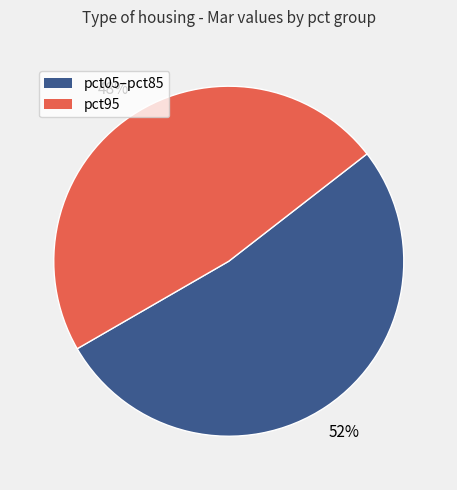

To the nearest percent, what is the difference between the largest and smallest slice percentages?

4%